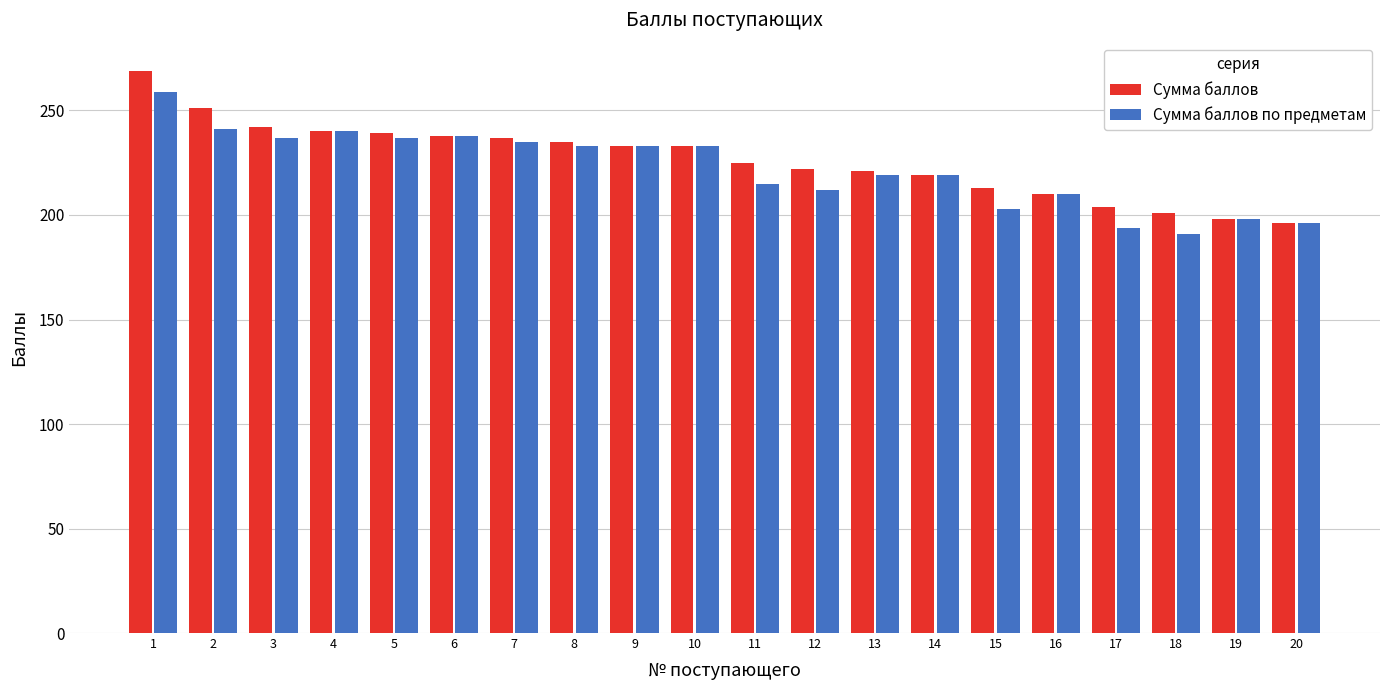

Where does the Сумма баллов по предметам series first go above 233?

1